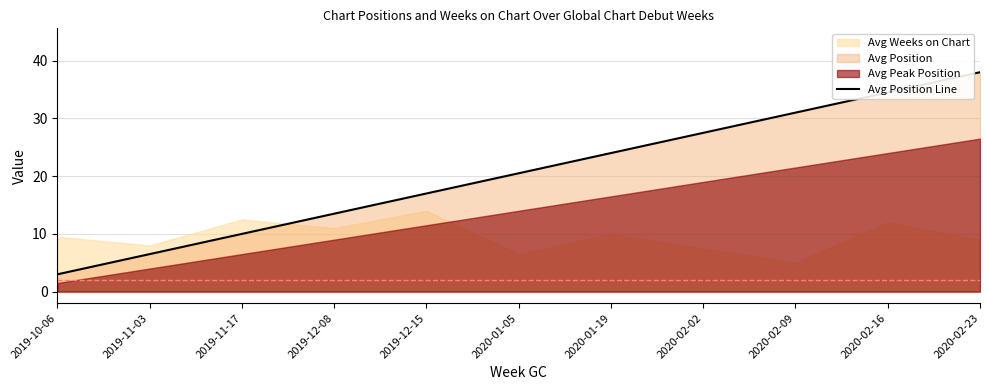

Count the values in the range 10 to 31.

7